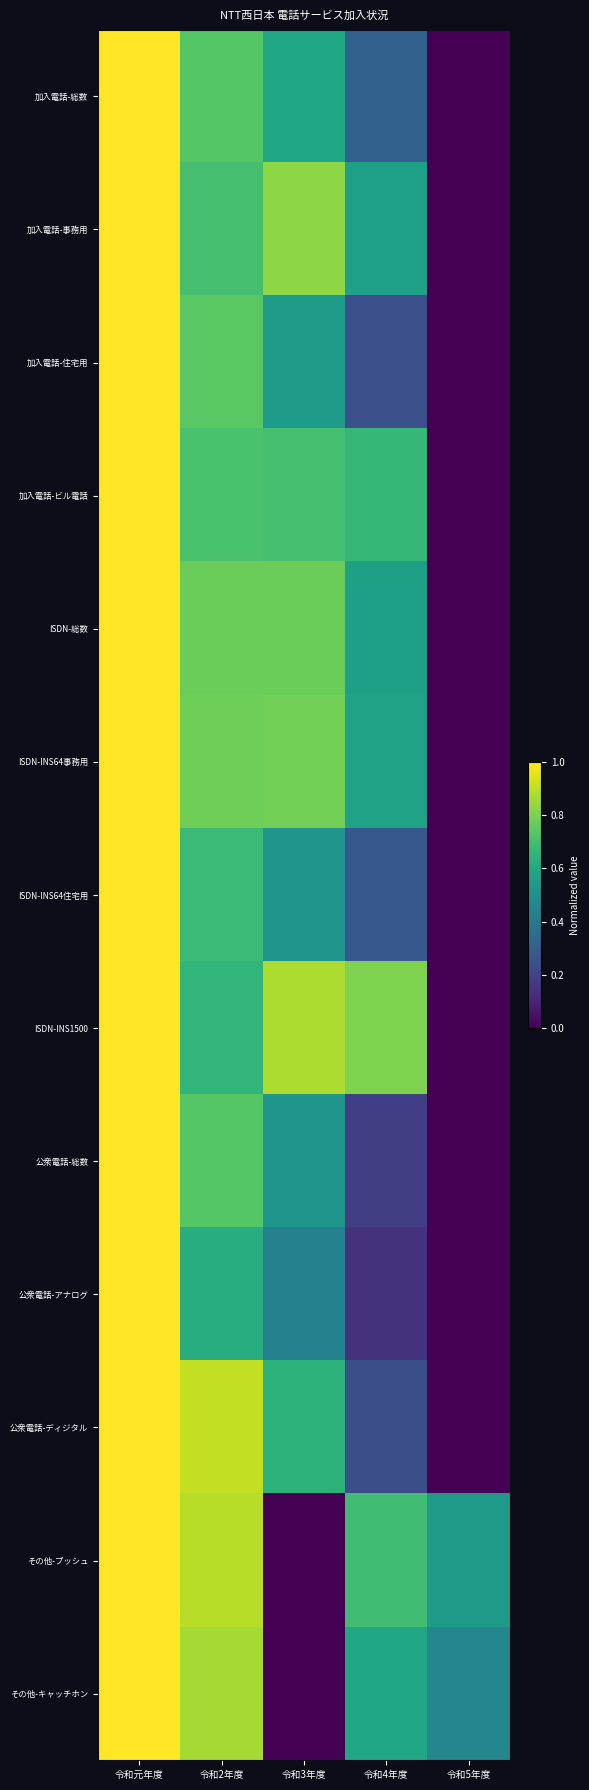

Reading left to right, what are all the values shown in this chart?

加入電話-総数: 令和元年度=1.0	令和2年度=0.7	令和3年度=0.6	令和4年度=0.3	令和5年度=0.0
加入電話-事務用: 令和元年度=1.0	令和2年度=0.7	令和3年度=0.8	令和4年度=0.6	令和5年度=0.0
加入電話-住宅用: 令和元年度=1.0	令和2年度=0.7	令和3年度=0.5	令和4年度=0.2	令和5年度=0.0
加入電話-ビル電話: 令和元年度=1.0	令和2年度=0.7	令和3年度=0.7	令和4年度=0.7	令和5年度=0.0
ISDN-総数: 令和元年度=1.0	令和2年度=0.8	令和3年度=0.8	令和4年度=0.6	令和5年度=0.0
ISDN-INS64事務用: 令和元年度=1.0	令和2年度=0.8	令和3年度=0.8	令和4年度=0.6	令和5年度=0.0
ISDN-INS64住宅用: 令和元年度=1.0	令和2年度=0.7	令和3年度=0.5	令和4年度=0.3	令和5年度=0.0
ISDN-INS1500: 令和元年度=1.0	令和2年度=0.7	令和3年度=0.9	令和4年度=0.8	令和5年度=0.0
公衆電話-総数: 令和元年度=1.0	令和2年度=0.7	令和3年度=0.5	令和4年度=0.2	令和5年度=0.0
公衆電話-アナログ: 令和元年度=1.0	令和2年度=0.6	令和3年度=0.4	令和4年度=0.1	令和5年度=0.0
公衆電話-ディジタル: 令和元年度=1.0	令和2年度=0.9	令和3年度=0.6	令和4年度=0.2	令和5年度=0.0
その他-プッシュ: 令和元年度=1.0	令和2年度=0.9	令和3年度=0.0	令和4年度=0.7	令和5年度=0.5
その他-キャッチホン: 令和元年度=1.0	令和2年度=0.9	令和3年度=0.0	令和4年度=0.6	令和5年度=0.5